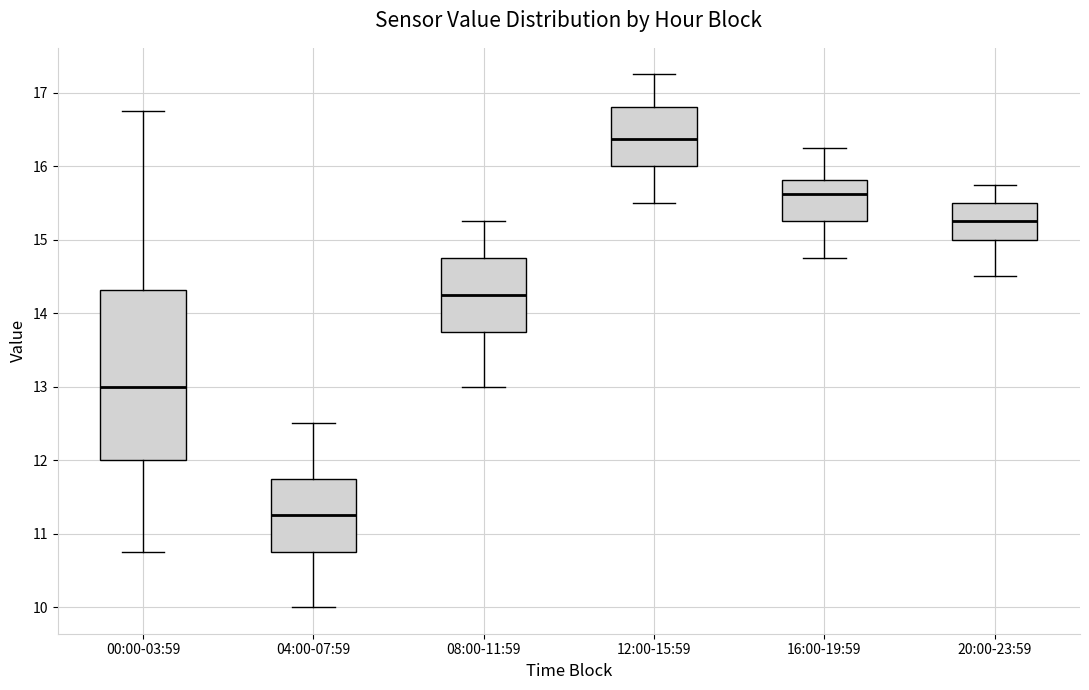

Which box is the tallest, from its lower edge to its upper edge?

00:00-03:59